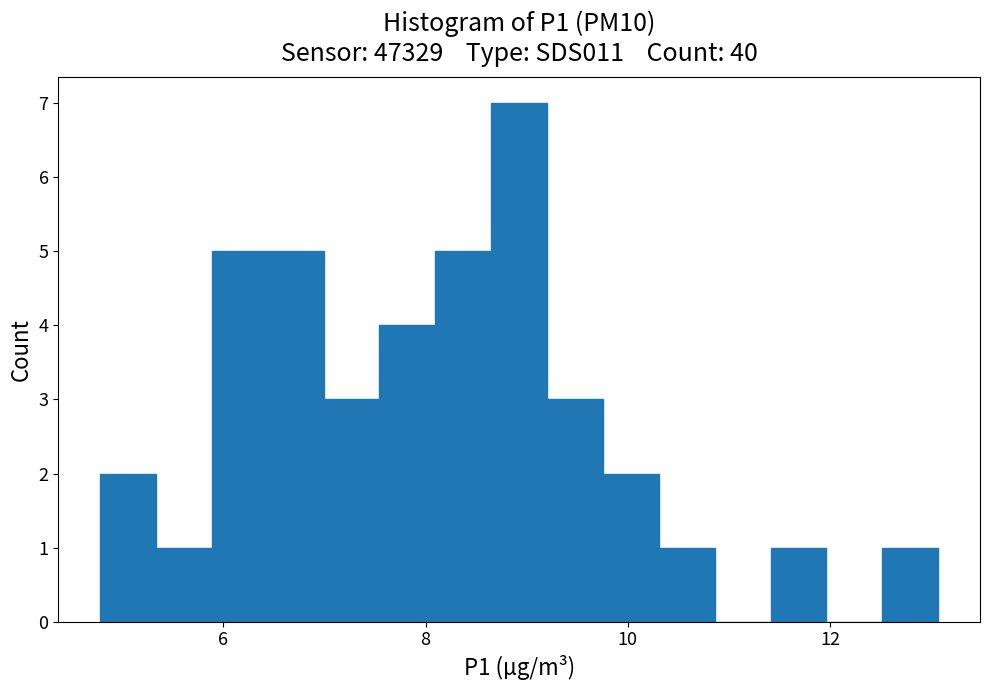

Read against the x-axis, roughly where is the centre of the tallest bar?

9.0